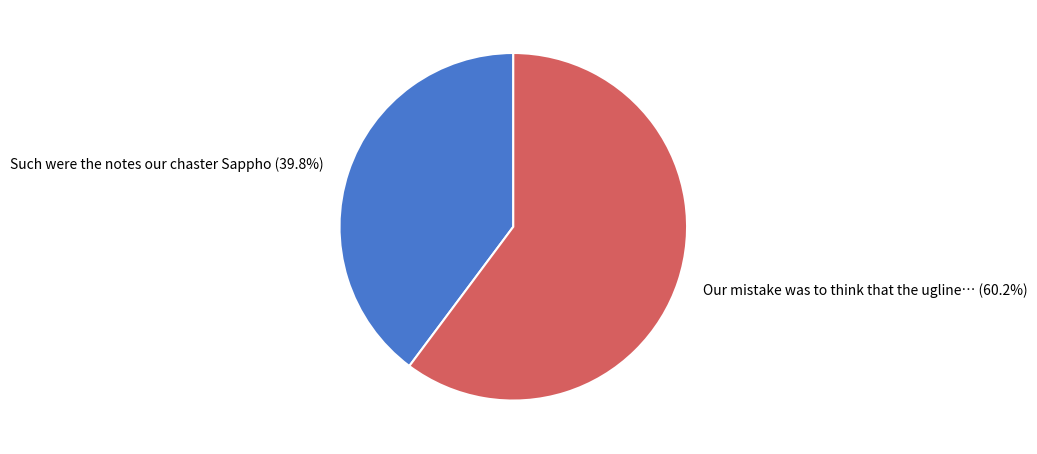

Does any single category account for the majority?

Yes